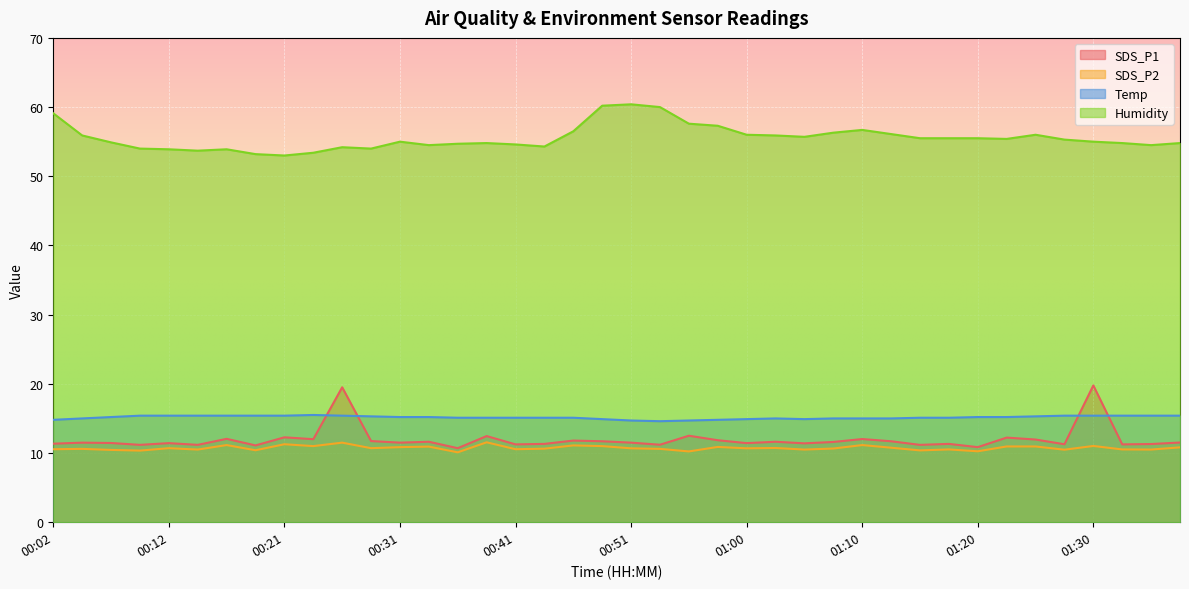

How many lines are shown in the chart?

4